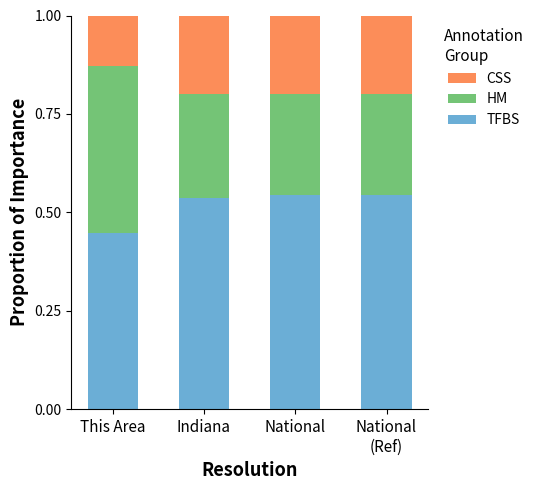

The value of TFBS at National is 0.8. True or false?

False